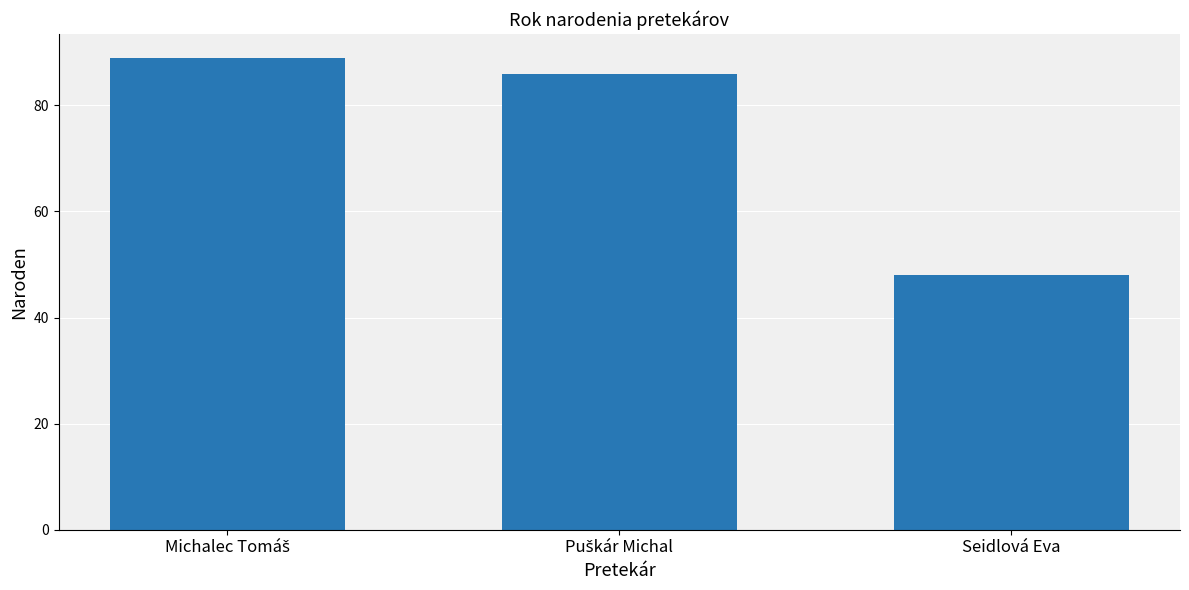

True or false: the data shows 70 at Seidlová Eva.

False